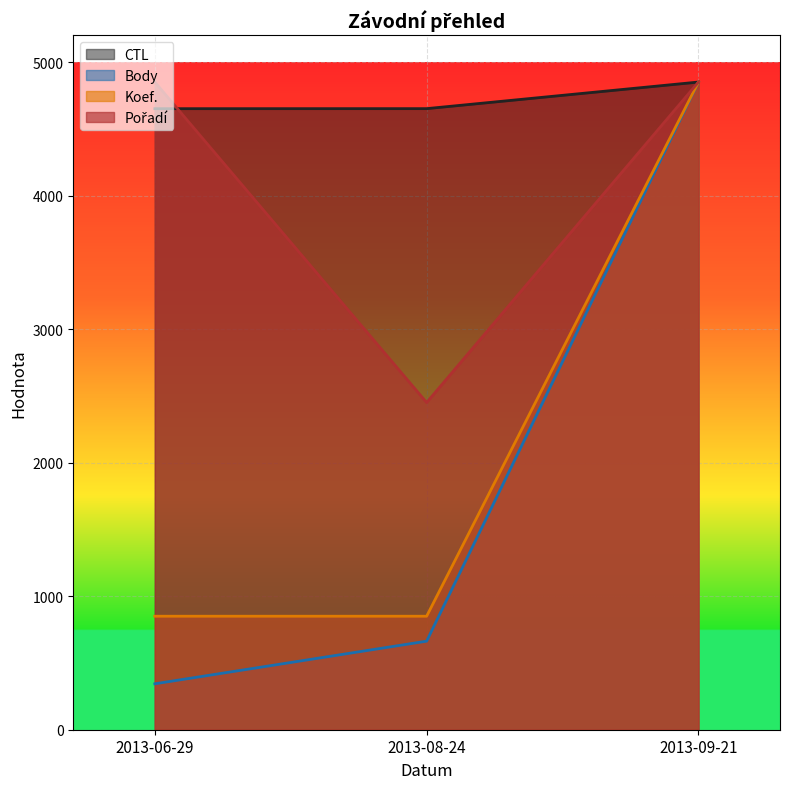

What is the maximum value shown in the chart?

4850.0